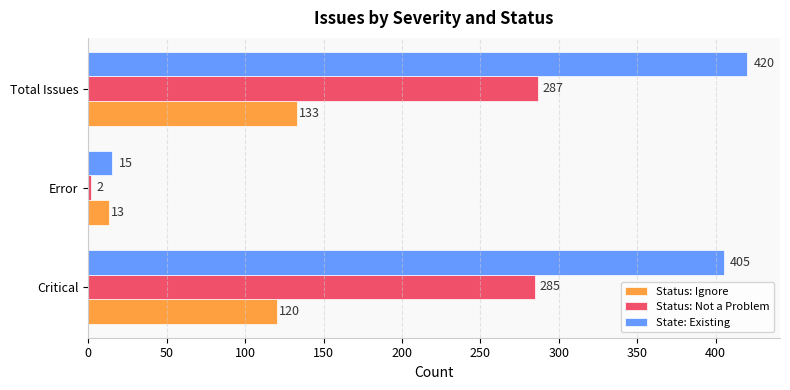

What is the spread (max minus min) of values at Error?

13